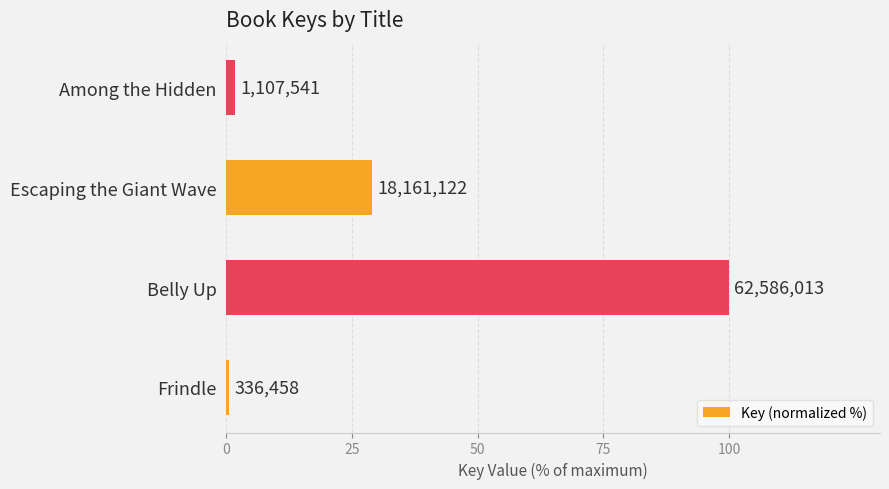

Are the bars horizontal?

Yes